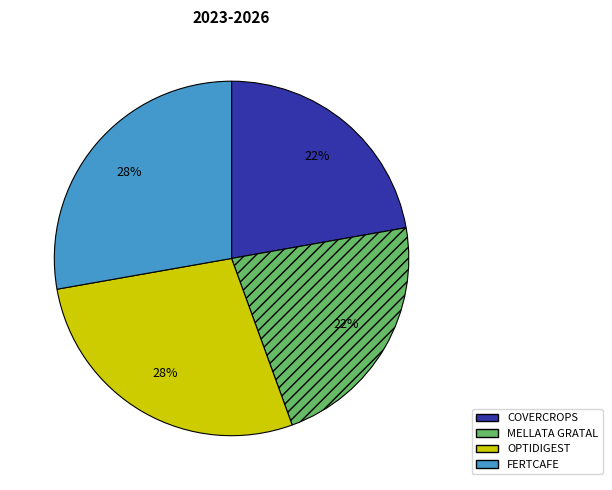

Is there a majority slice in this chart?

No